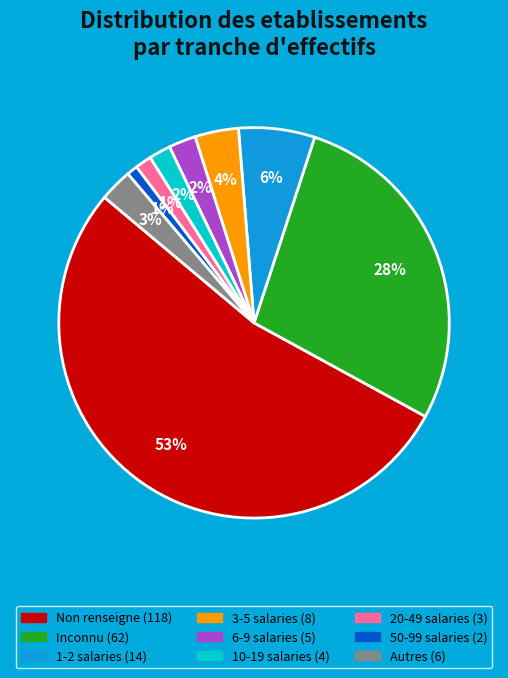

To the nearest percent, what is the difference between the largest and smallest slice percentages?

52%